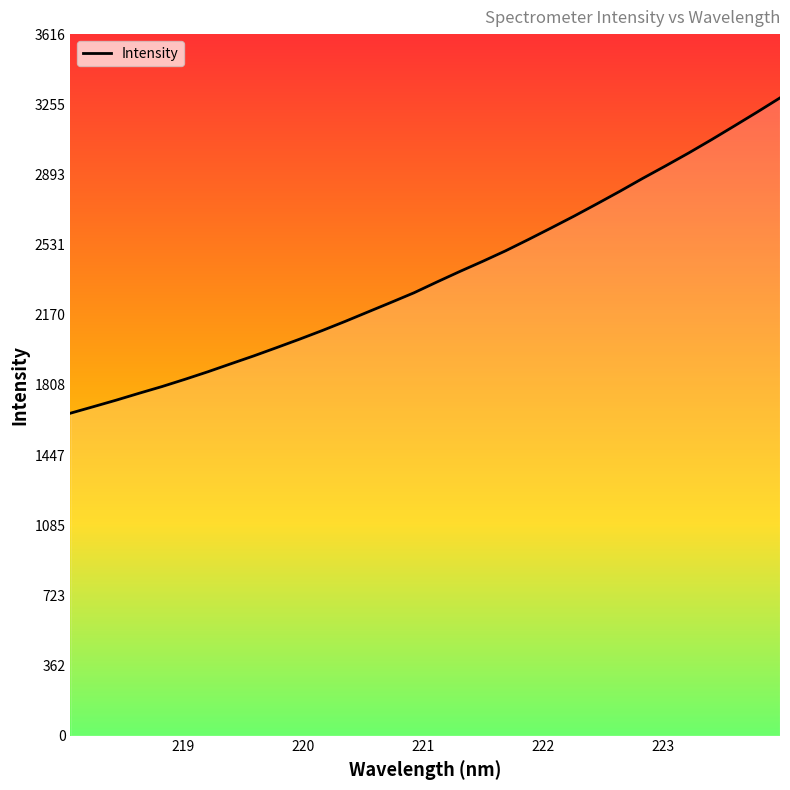

What is the difference between the maximum and minimum values?

1625.5